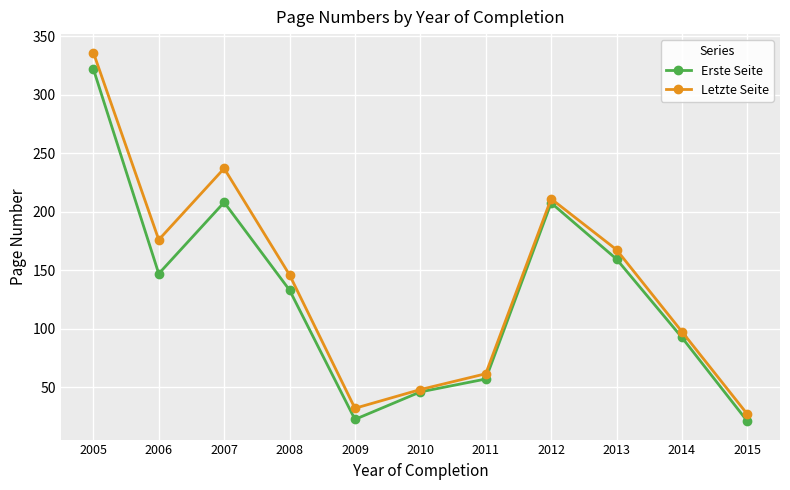

What is the maximum value for Letzte Seite?

336.0